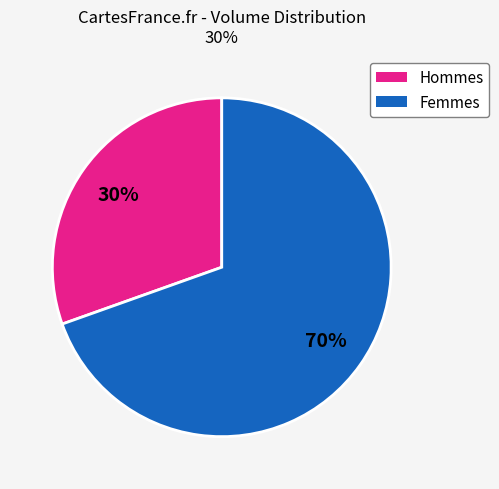

Does any single category account for the majority?

Yes